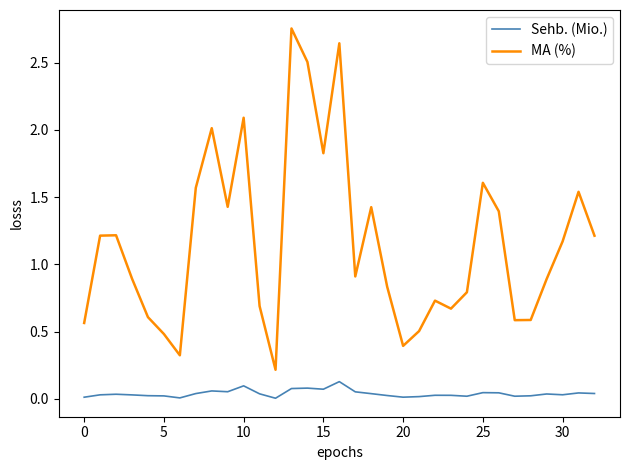

What is the average value of the MA (%) series?

1.2